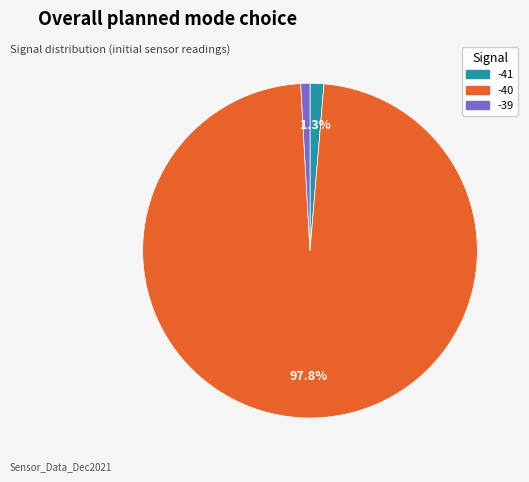

To the nearest percent, what is the average slice percentage?

33%